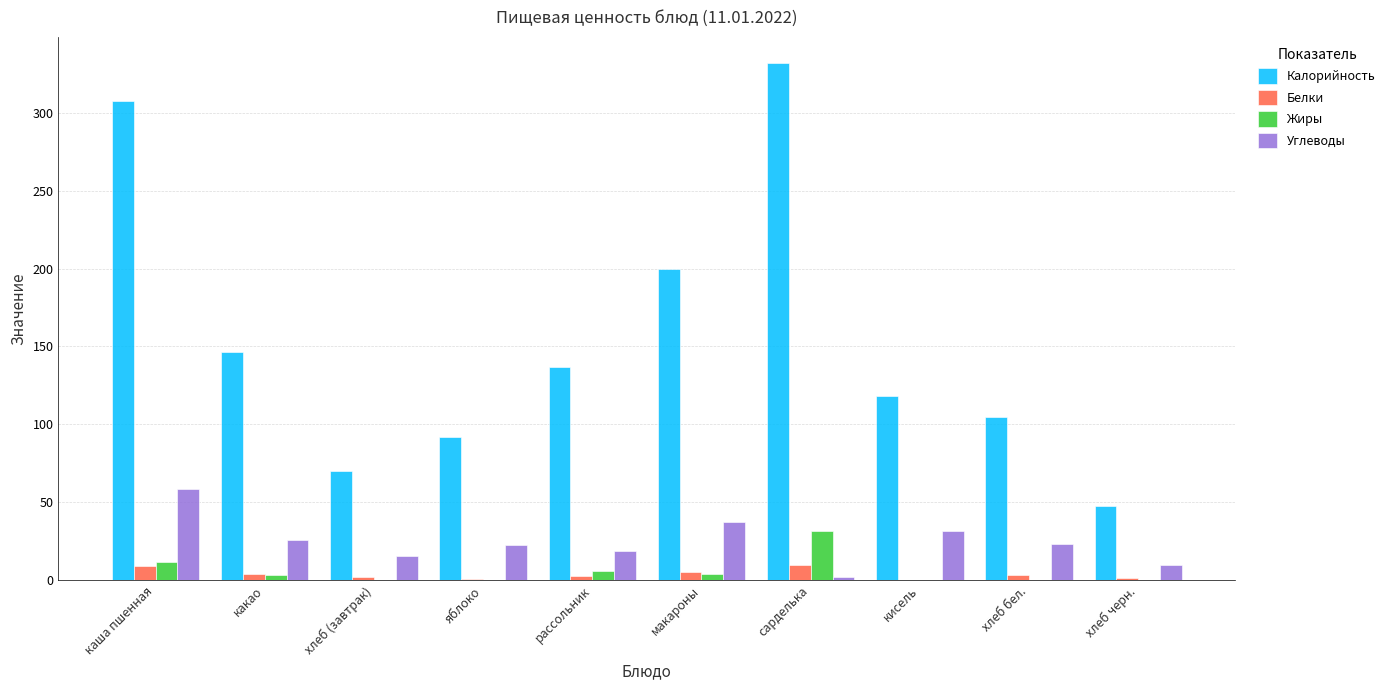

How many groups of bars are there?

10